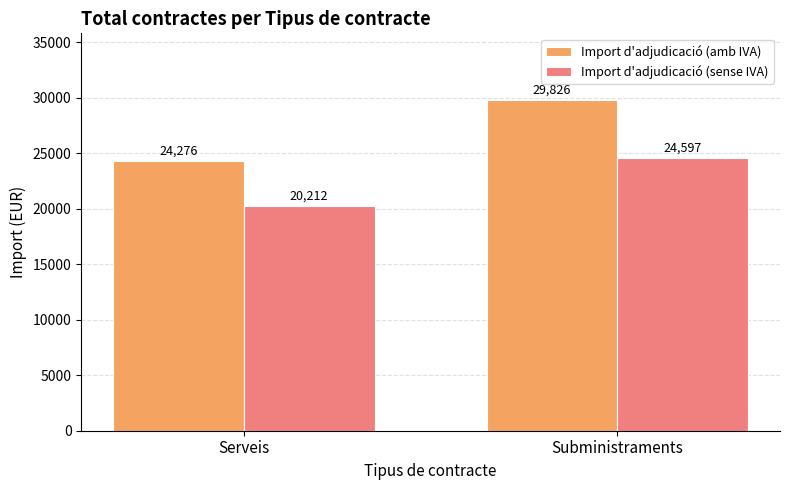

What is the sum of all Import d'adjudicació (amb IVA) values?

54102.3